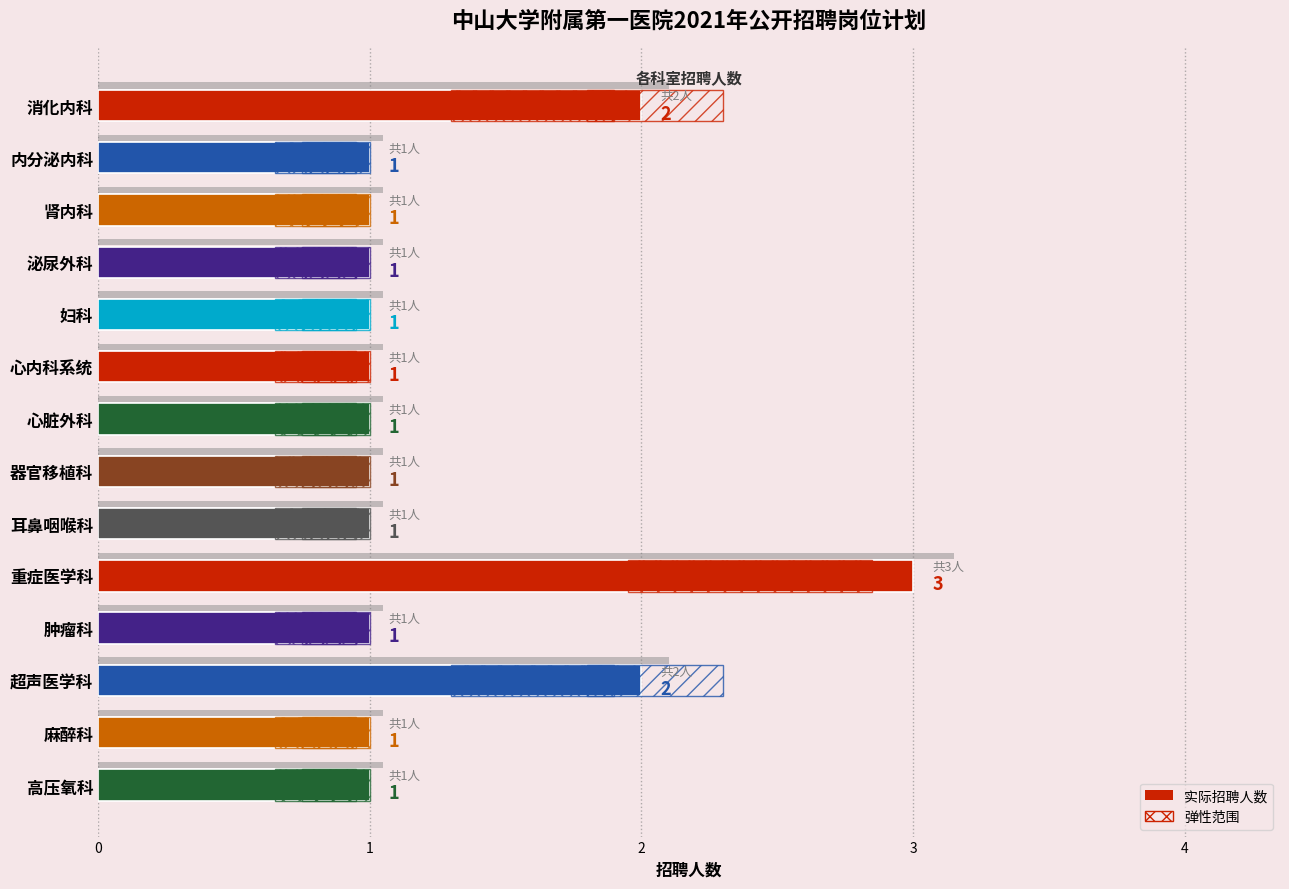

What is the value of the 14th bar from the left?

1